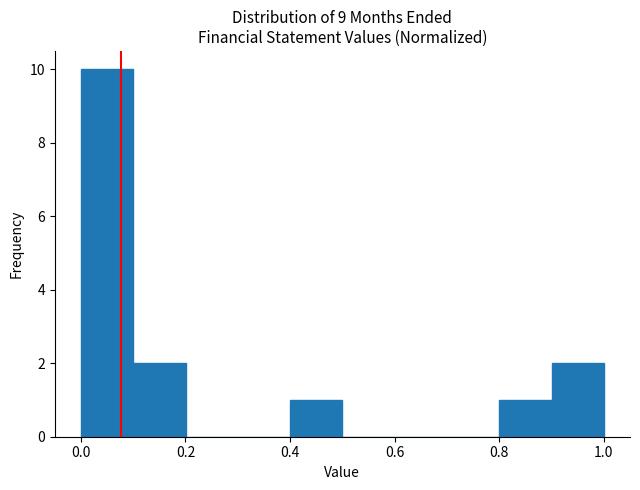

Which range on the x-axis has the tallest bar?

0.0 to 0.1